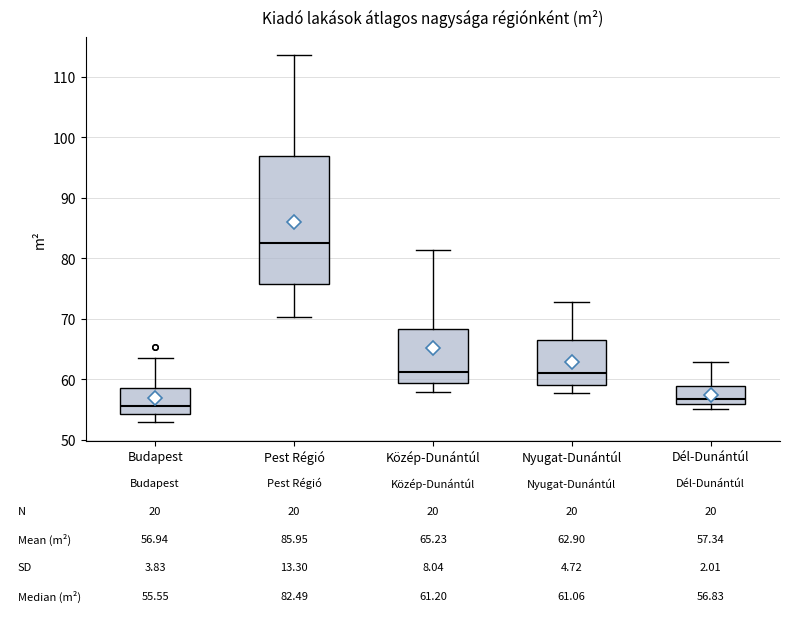

Which box has the highest median line?

Pest Régió